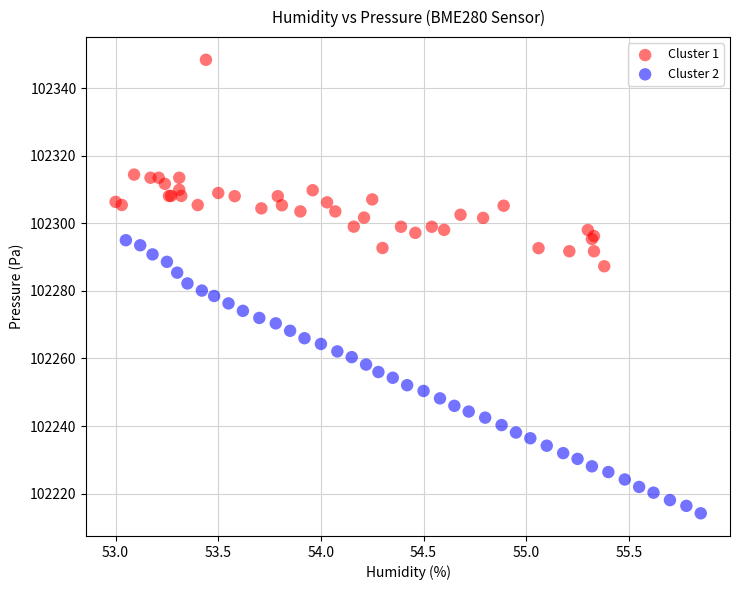

Which series reaches the minimum Y coordinate?

Cluster 2